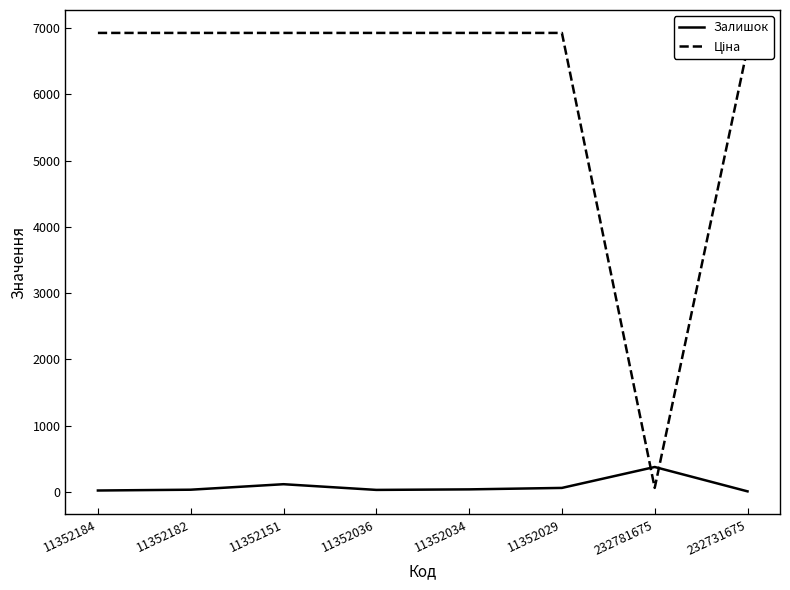

The Залишок series shows 374.0 at 232781675. True or false?

True